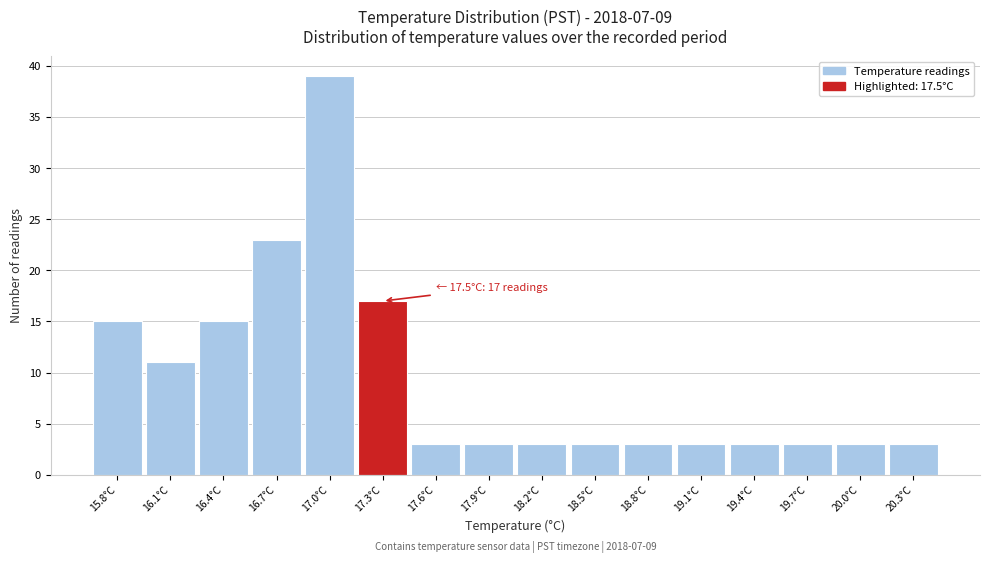

Reading left to right, list all the values displayed in this chart.

15	11	15	23	39	17	3	3	3	3	3	3	3	3	3	3